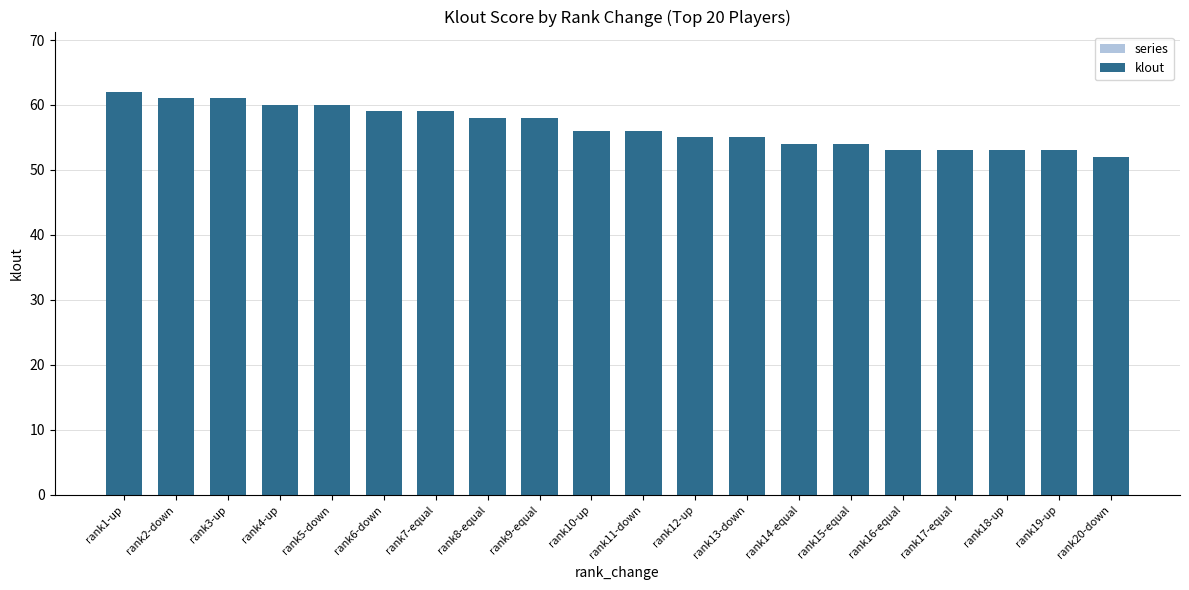

What is the change in value from rank7-equal to rank11-down?

-3